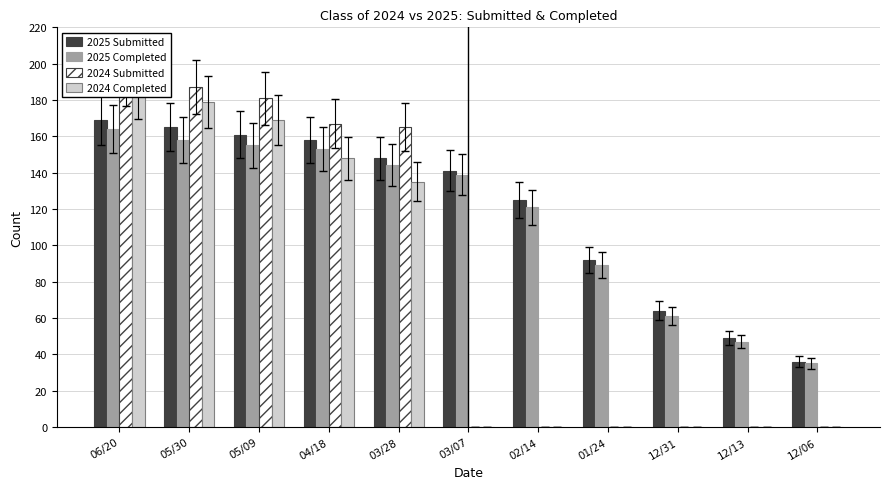

What position from the right is 03/07?

6